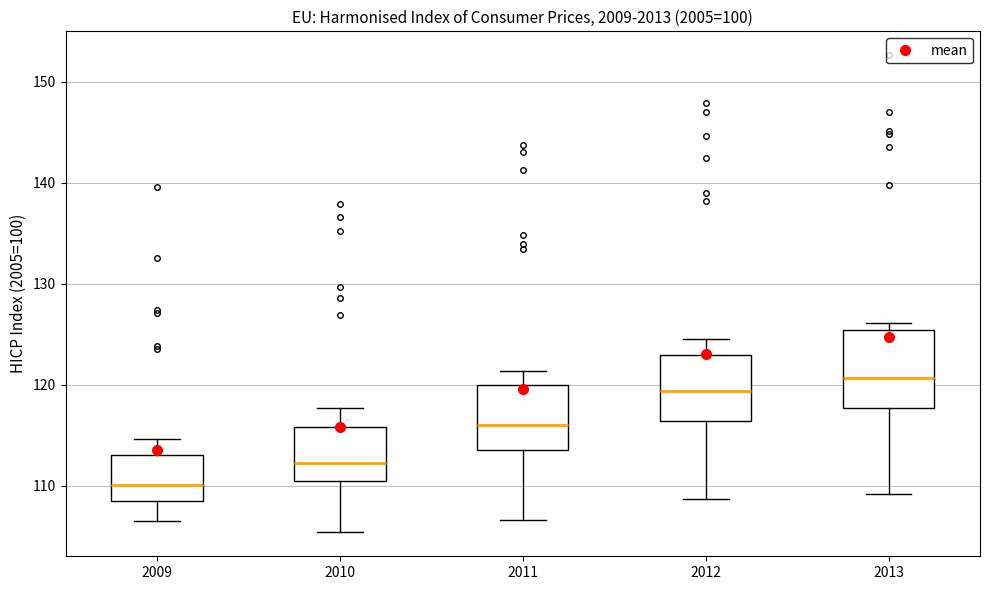

Reading left to right, read every box against the y-axis: the position of its median line, the range the box covers, and the ends of its whiskers. The values are not printed on the chart, so give them approximately, as read against the axis.

2009: median 110, box 108 to 113, whiskers 107 to 115
2010: median 112, box 111 to 116, whiskers 105 to 118
2011: median 116, box 114 to 120, whiskers 107 to 121
2012: median 119, box 116 to 123, whiskers 109 to 125
2013: median 121, box 118 to 125, whiskers 109 to 126